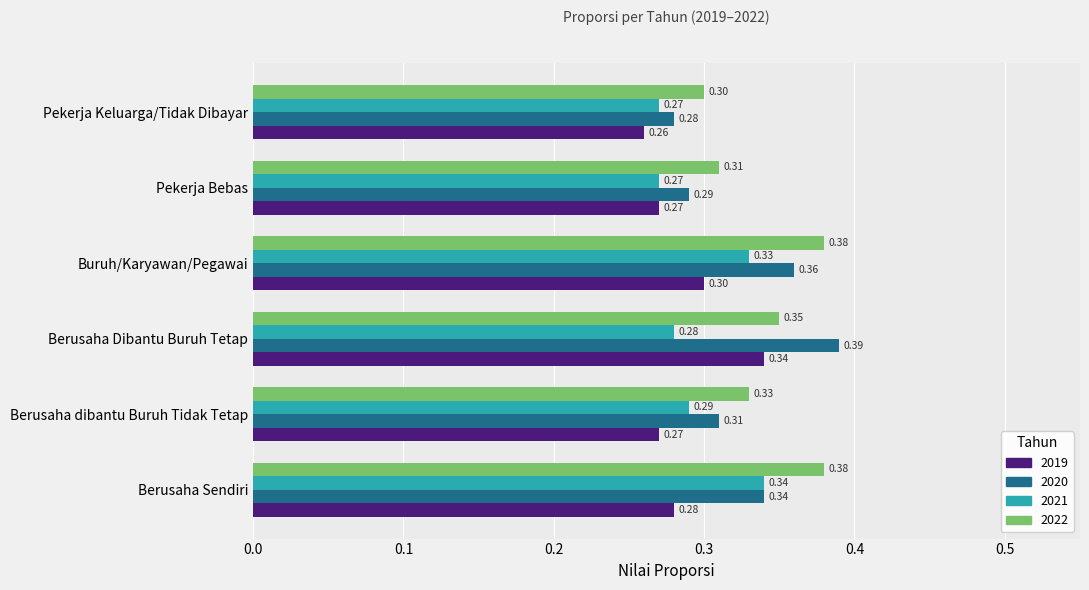

What is the difference between the second highest and minimum values in the 2020 series?

0.1